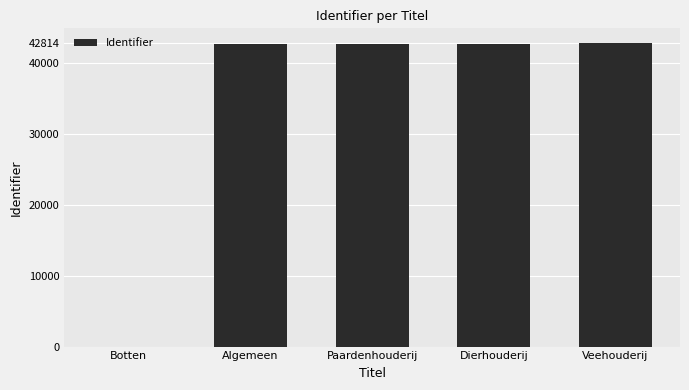

What is the maximum value shown in the chart?

42814